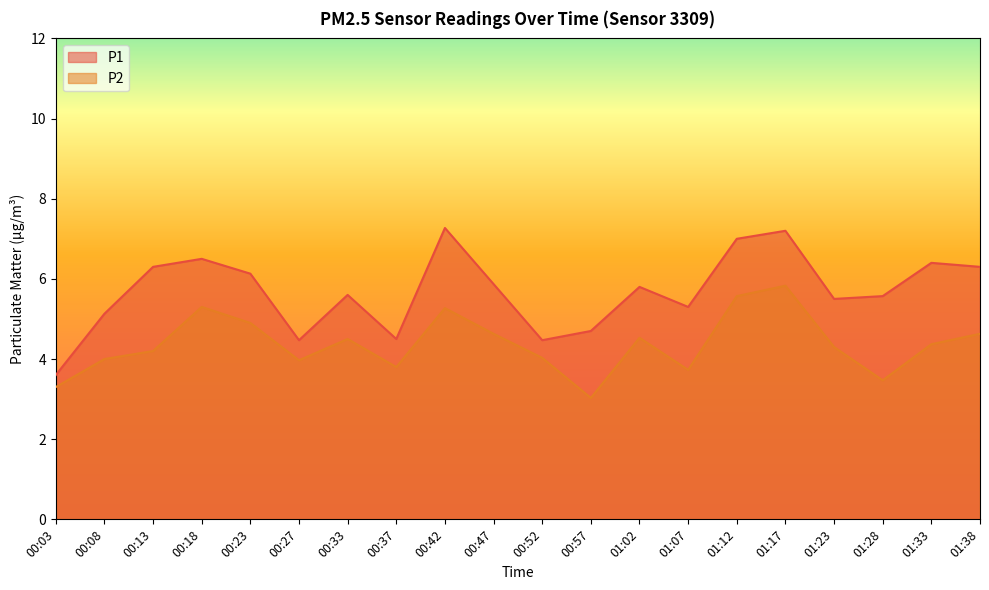

What is the total value across all series at 01:12?

12.6